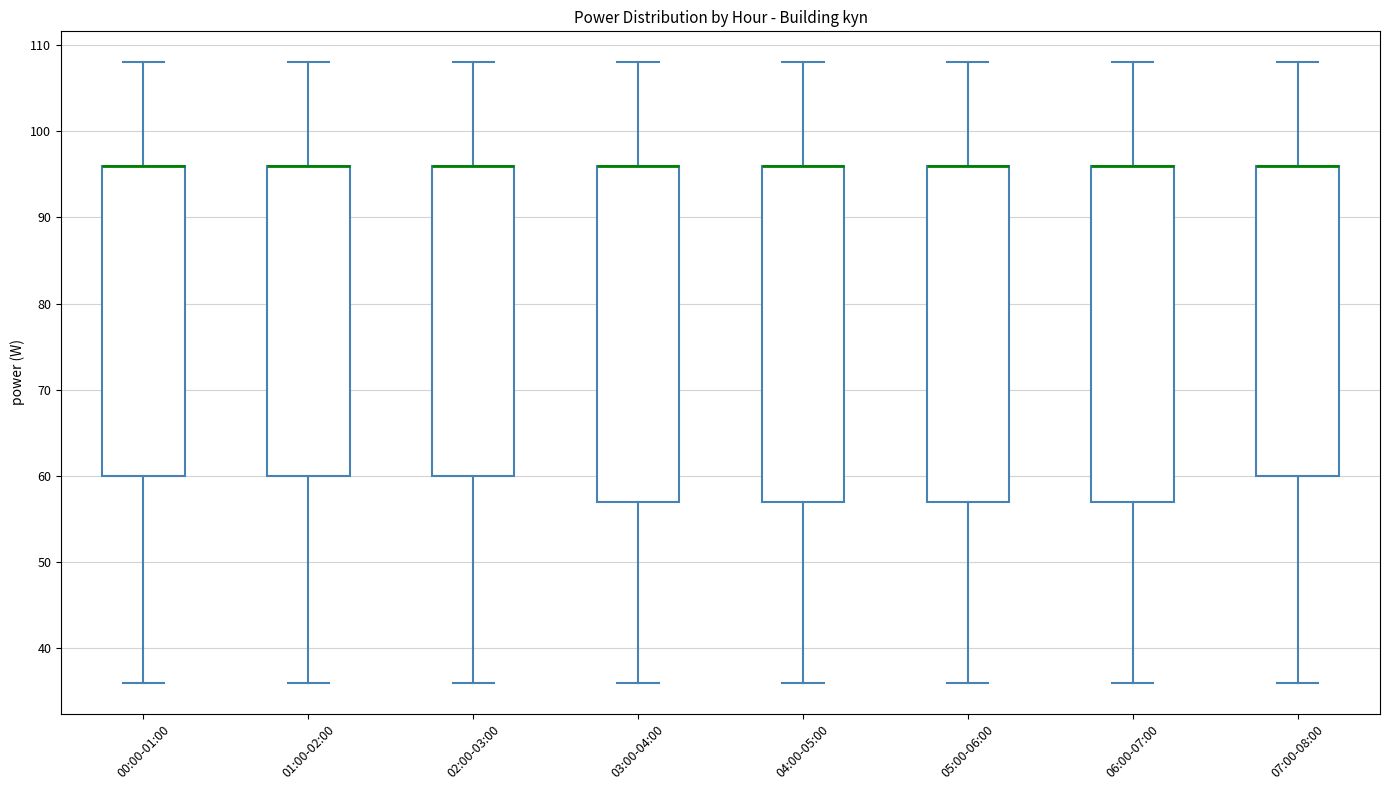

Reading left to right, transcribe this box plot: for each box, give where its median line is, the range the box spans, and where its two whiskers end, as read against the y-axis. The values are not printed on the chart, so give them approximately, as read against the axis.

00:00-01:00: median 96 (drawn on the box's upper edge), box 60 to 96, whiskers 36 to 108
01:00-02:00: median 96 (drawn on the box's upper edge), box 60 to 96, whiskers 36 to 108
02:00-03:00: median 96 (drawn on the box's upper edge), box 60 to 96, whiskers 36 to 108
03:00-04:00: median 96 (drawn on the box's upper edge), box 57 to 96, whiskers 36 to 108
04:00-05:00: median 96 (drawn on the box's upper edge), box 57 to 96, whiskers 36 to 108
05:00-06:00: median 96 (drawn on the box's upper edge), box 57 to 96, whiskers 36 to 108
06:00-07:00: median 96 (drawn on the box's upper edge), box 57 to 96, whiskers 36 to 108
07:00-08:00: median 96 (drawn on the box's upper edge), box 60 to 96, whiskers 36 to 108